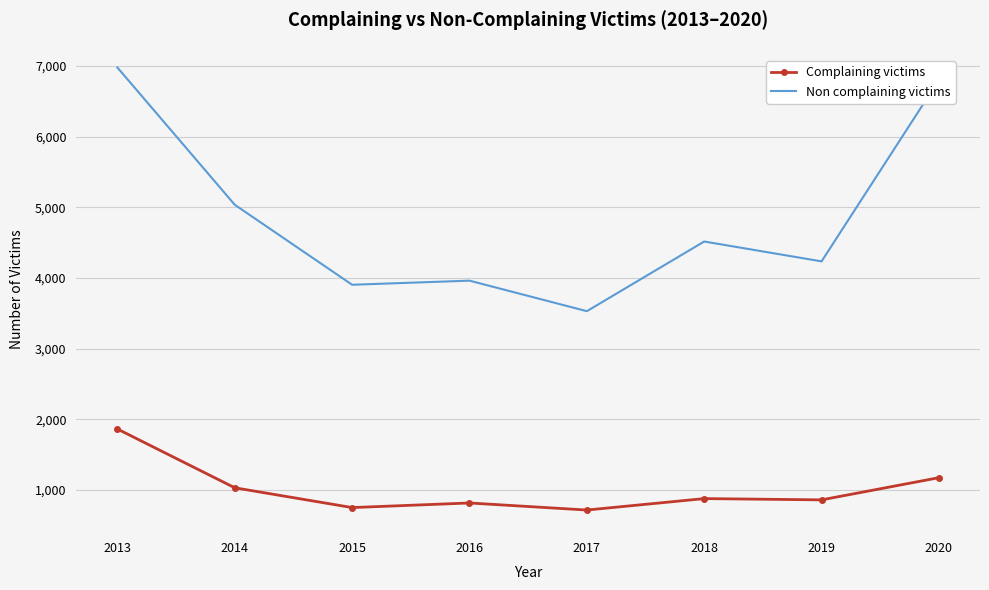

Which series changed the most between 2015 and 2020?

Non complaining victims